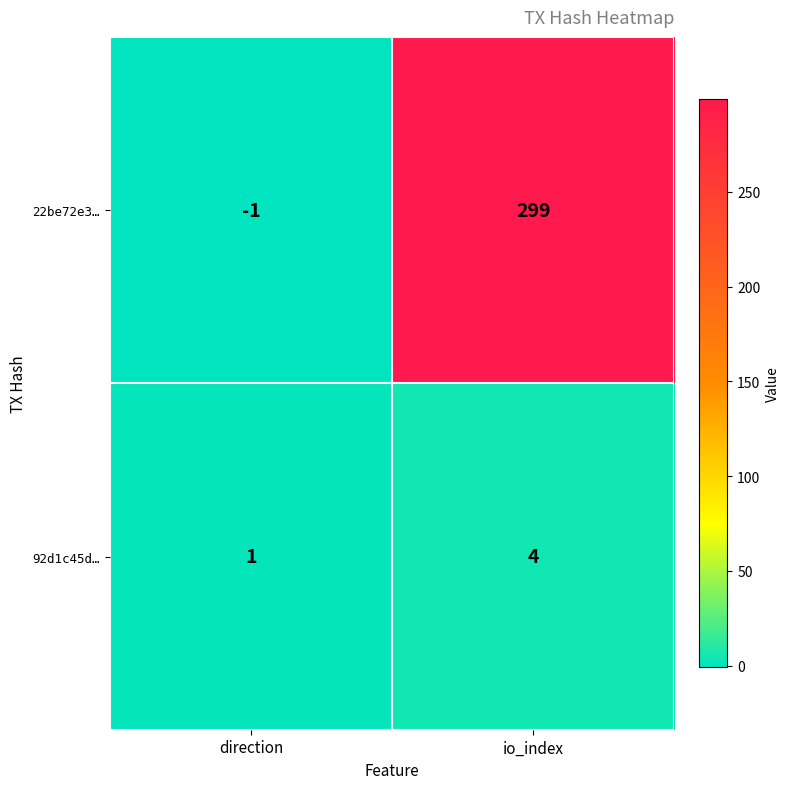

Which category has the lowest value across all series?

direction